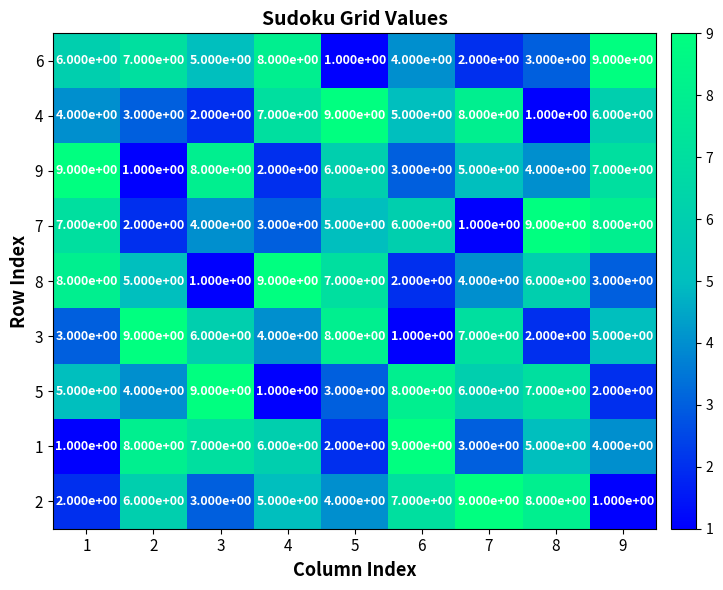

What is the spread (max minus min) of values at 5?

8